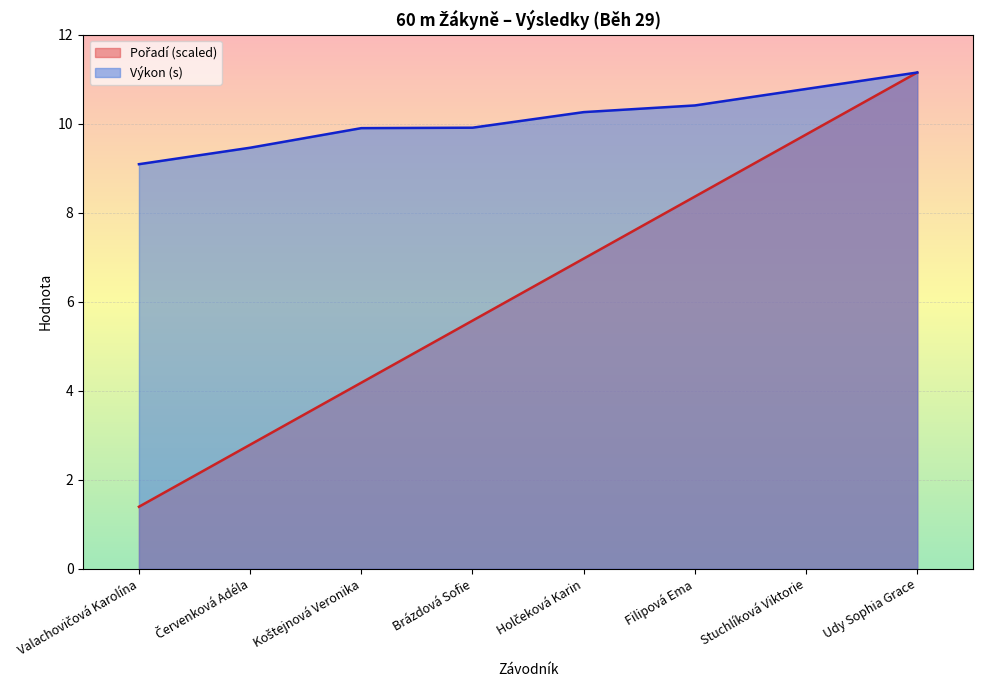

Where is Výkon nearest to the value 10?

Brázdová Sofie